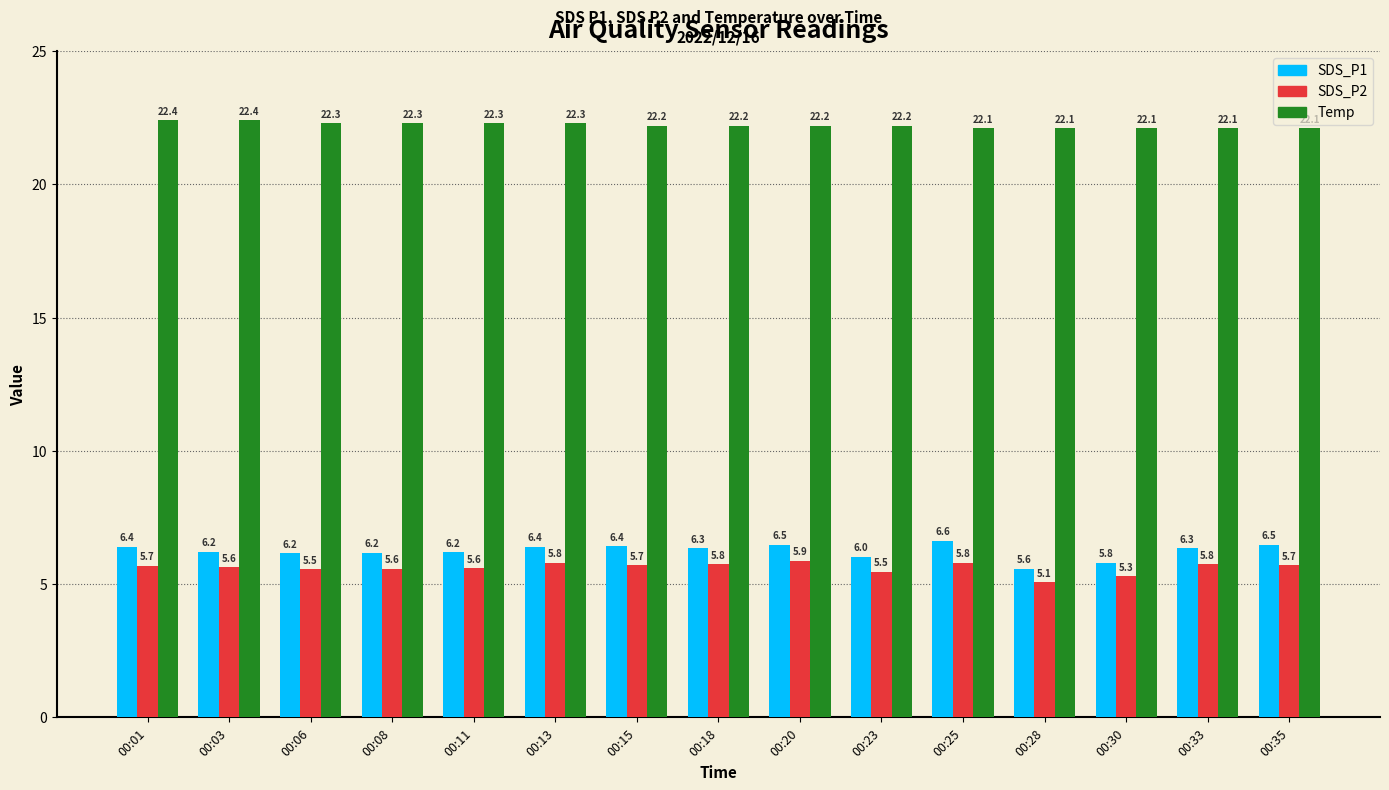

Rank the series by their maximum value, from lowest to highest.

SDS_P2, SDS_P1, Temp